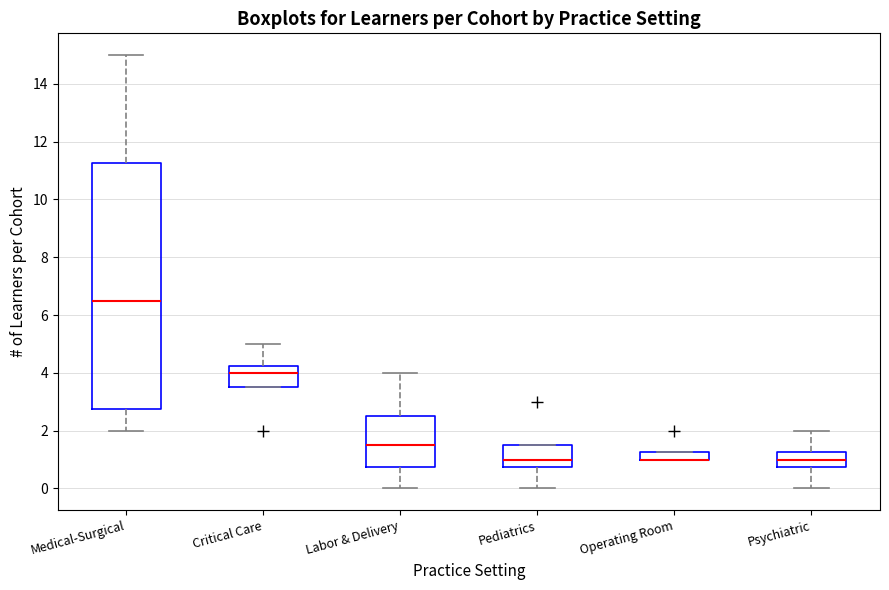

Where does the lower whisker of the box for Pediatrics end on the y-axis? The values are not printed on the chart, so give them approximately, as read against the axis.

0.0